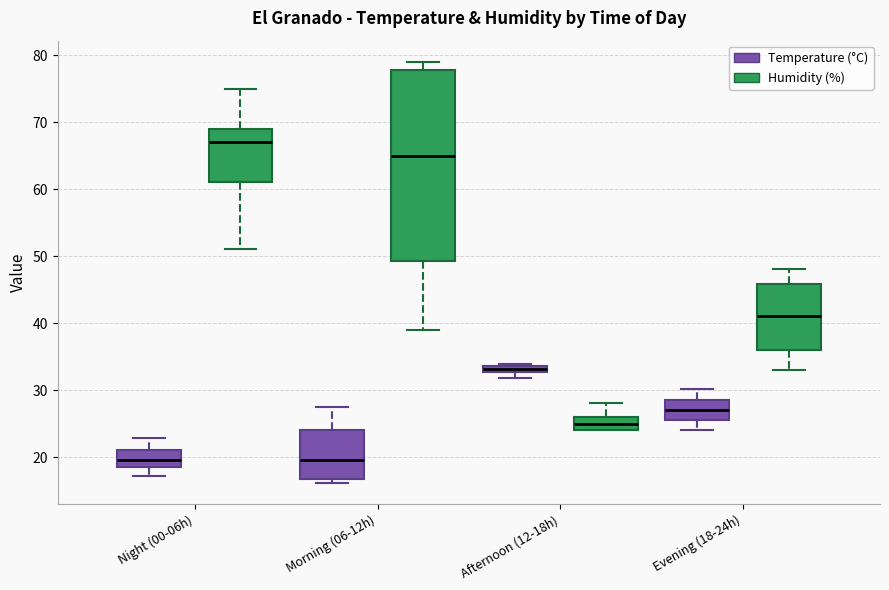

Comparing the boxes themselves (not the whiskers), which one is the tallest?

Morning (06-12h) (Humidity (%))